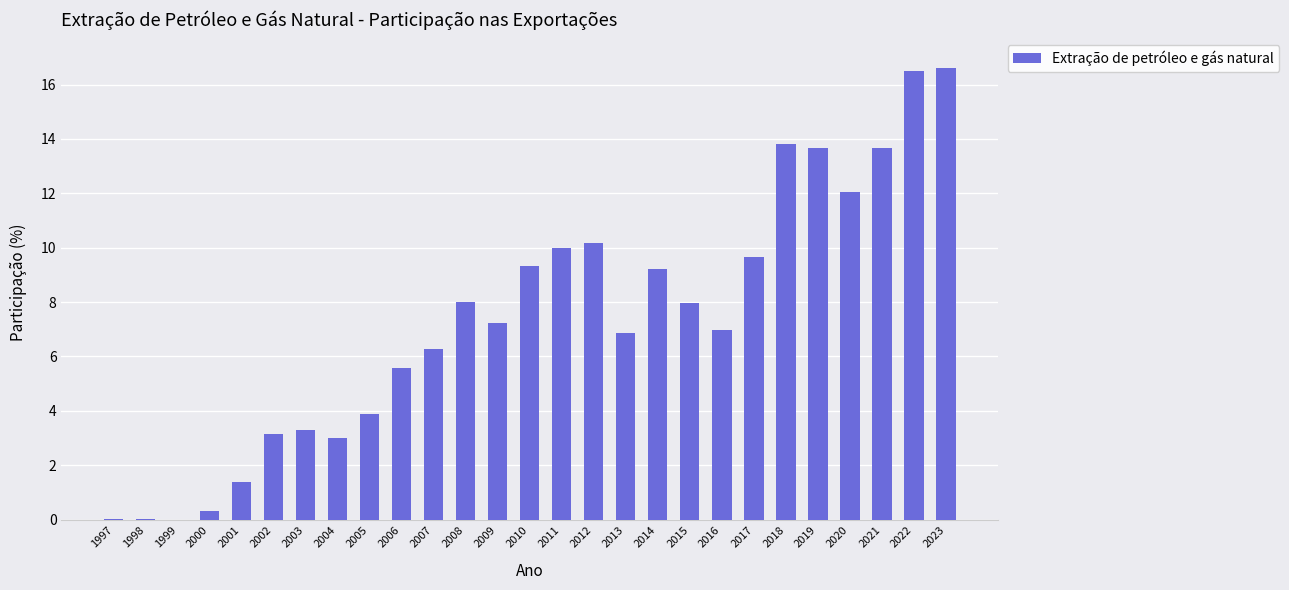

Between 2009 and 2013, which is larger?

2009